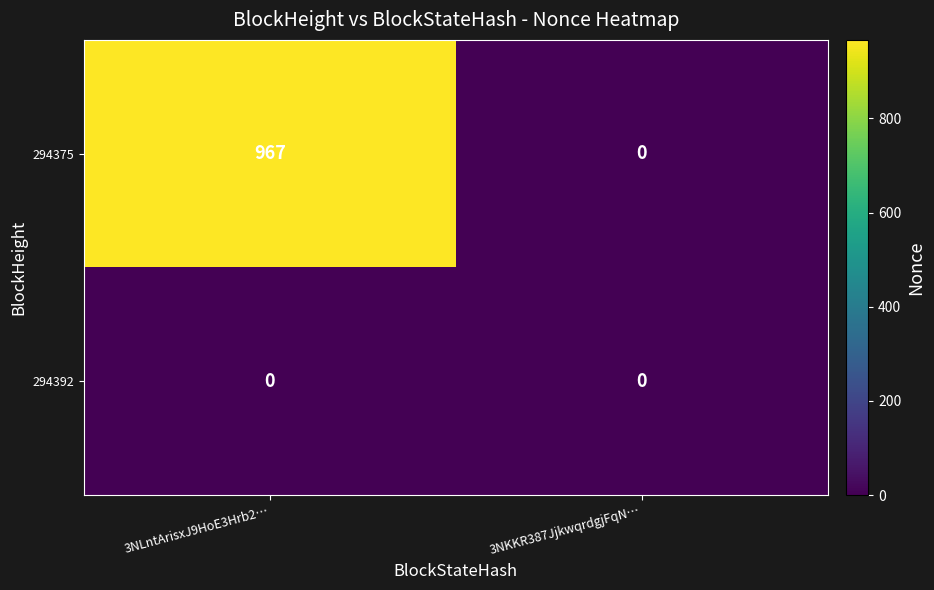

How many distinct data groups are displayed?

2